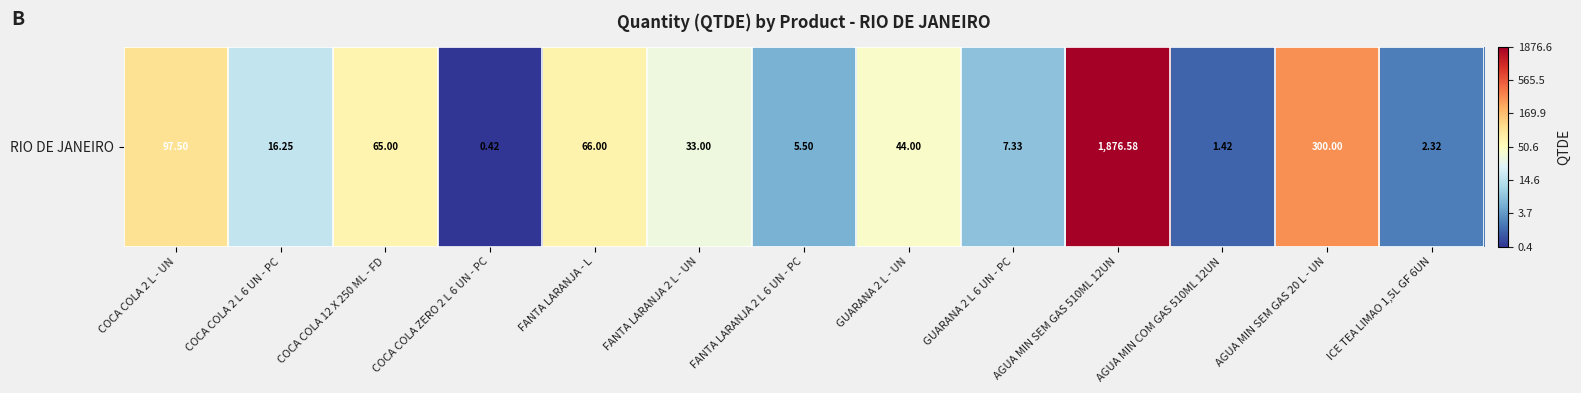

What is the greatest value displayed?

7.5